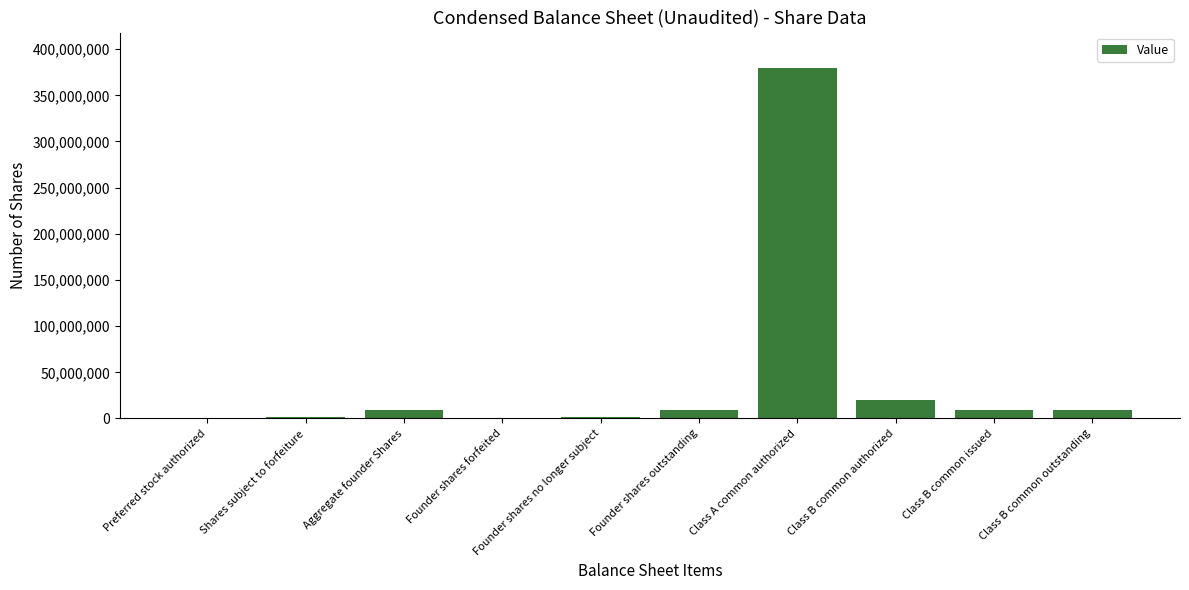

At which label is the value closest to 190009375?

Class B common authorized